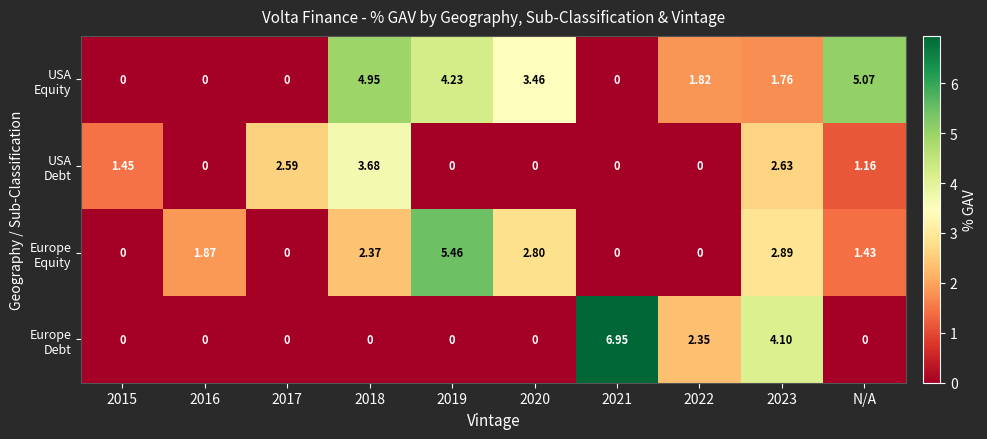

How many series are shown in this chart?

4